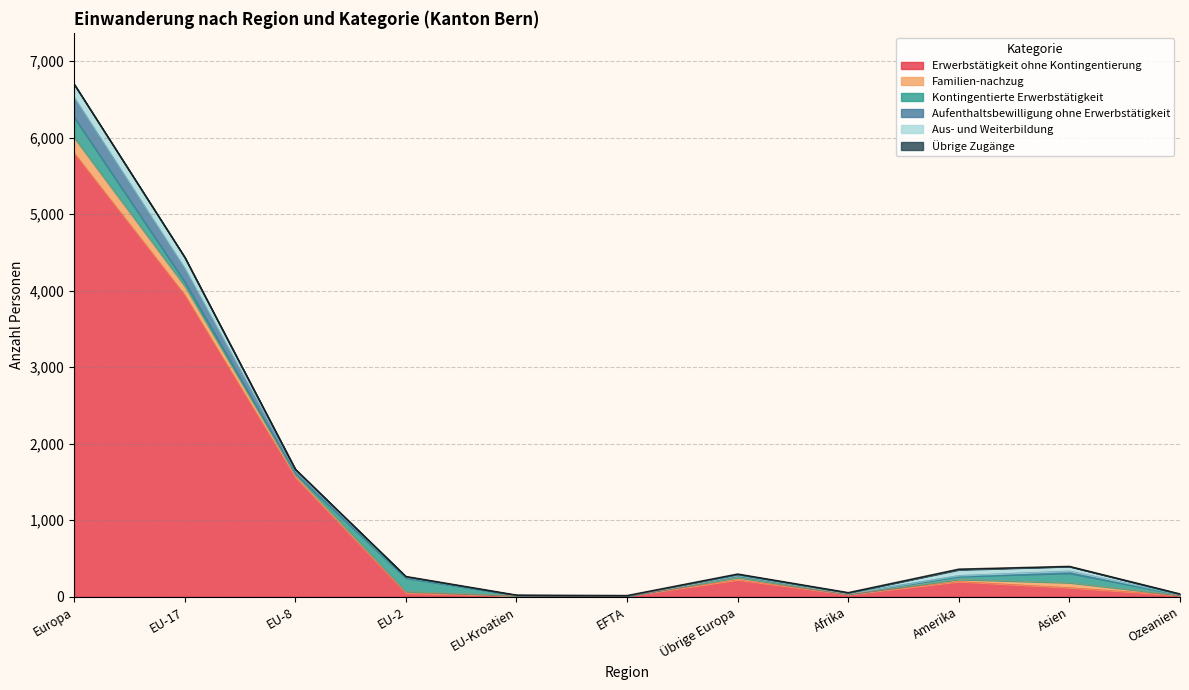

Reading right to left, list all the values displayed in this chart.

Erwerbstätigkeit ohne Kontingentierung: Ozeanien=19	Asien=119	Amerika=199	Afrika=31	Übrige Europa=222	EFTA=10	EU-Kroatien=12	EU-2=50	EU-8=1560	EU-17=3946	Europa=5800
Familien-nachzug: Ozeanien=1	Asien=65	Amerika=28	Afrika=3	Übrige Europa=29	EFTA=0	EU-Kroatien=2	EU-2=19	EU-8=35	EU-17=113	Europa=198
Kontingentierte Erwerbstätigkeit: Ozeanien=9	Asien=124	Amerika=40	Afrika=9	Übrige Europa=24	EFTA=0	EU-Kroatien=6	EU-2=174	EU-8=8	EU-17=55	Europa=267
Aufenthaltsbewilligung ohne Erwerbstätigkeit: Ozeanien=4	Asien=30	Amerika=12	Afrika=4	Übrige Europa=9	EFTA=3	EU-Kroatien=1	EU-2=17	EU-8=52	EU-17=186	Europa=268
Aus- und Weiterbildung: Ozeanien=3	Asien=58	Amerika=73	Afrika=6	Übrige Europa=11	EFTA=2	EU-Kroatien=0	EU-2=4	EU-8=11	EU-17=136	Europa=164
Übrige Zugänge: Ozeanien=0	Asien=0	Amerika=8	Afrika=0	Übrige Europa=1	EFTA=0	EU-Kroatien=0	EU-2=0	EU-8=0	EU-17=1	Europa=2